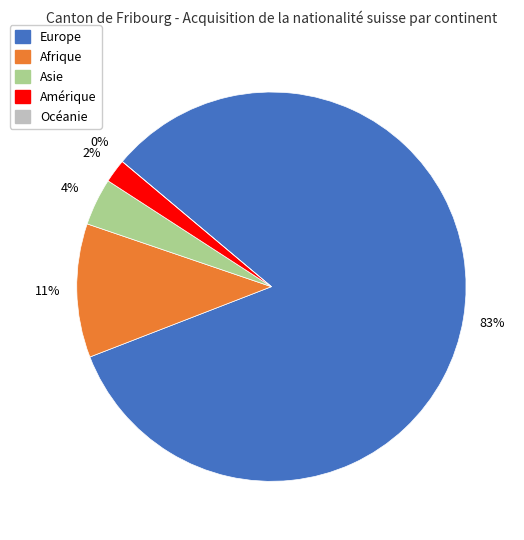

Is there any slice that represents more than half of the pie?

Yes